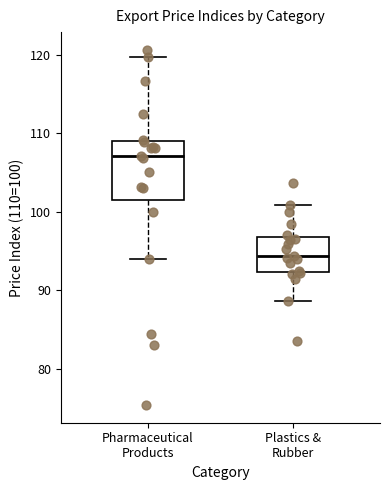

Reading left to right, read every box against the y-axis: the position of its median line, the range the box covers, and the ends of its whiskers. The values are not printed on the chart, so give them approximately, as read against the axis.

Pharmaceutical Products: median 107, box 101 to 109, whiskers 94 to 120
Plastics & Rubber: median 94, box 92 to 97, whiskers 89 to 101